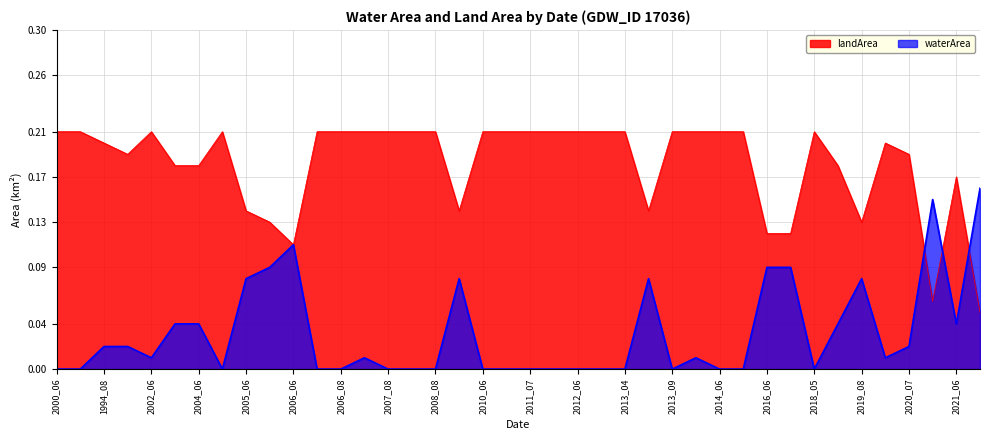

How many lines are shown in the chart?

2